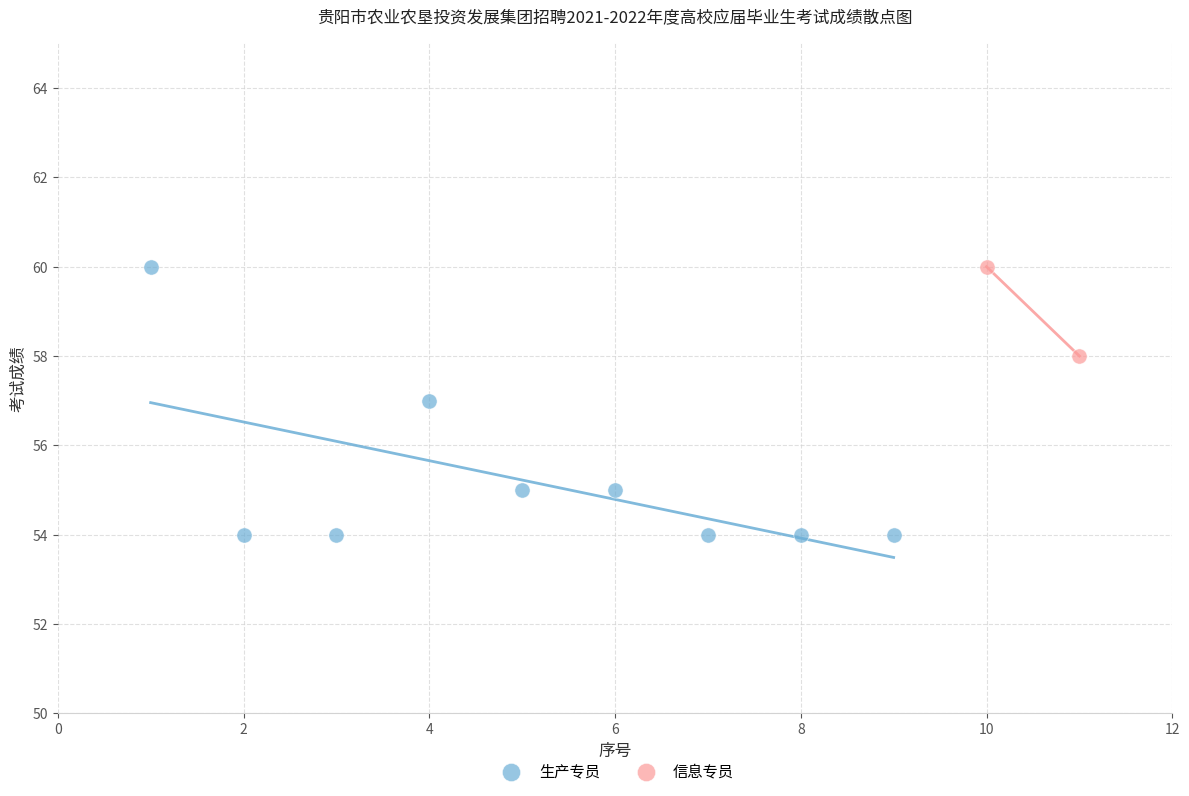

What are all the series names shown in the legend?

生产专员, 信息专员